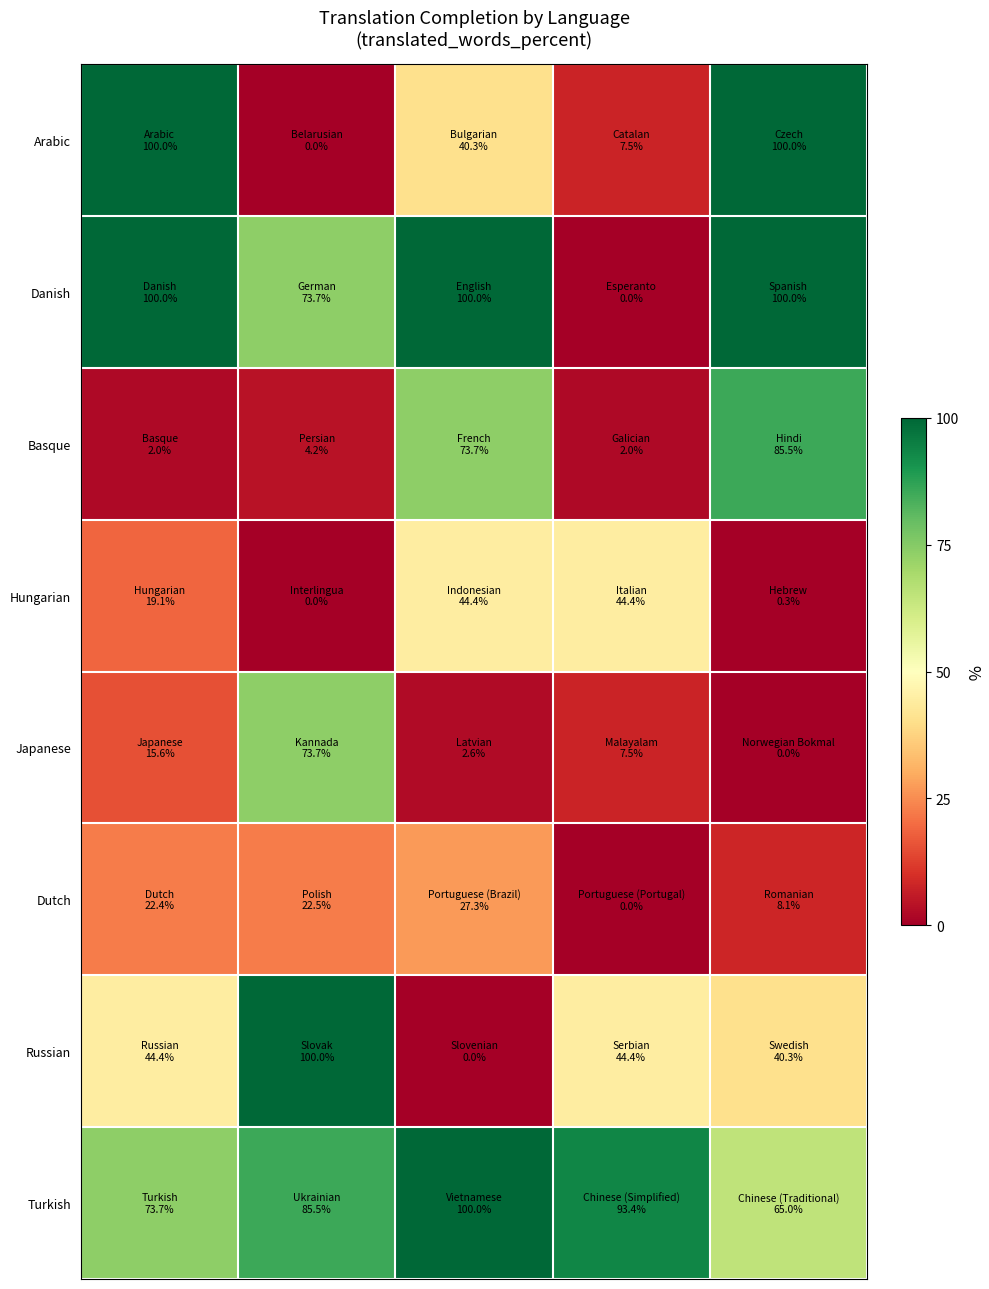

Reading left to right, list all the values displayed in this chart.

Arabic: 100.0	0.0	40.3	7.5	100.0
Danish: 100.0	73.7	100.0	0.0	100.0
Basque: 2.0	4.2	73.7	2.0	85.5
Hungarian: 19.1	0.0	44.4	44.4	0.3
Japanese: 15.6	73.7	2.6	7.5	0.0
Dutch: 22.4	22.5	27.3	0.0	8.1
Russian: 44.4	100.0	0.0	44.4	40.3
Turkish: 73.7	85.5	100.0	93.4	65.0